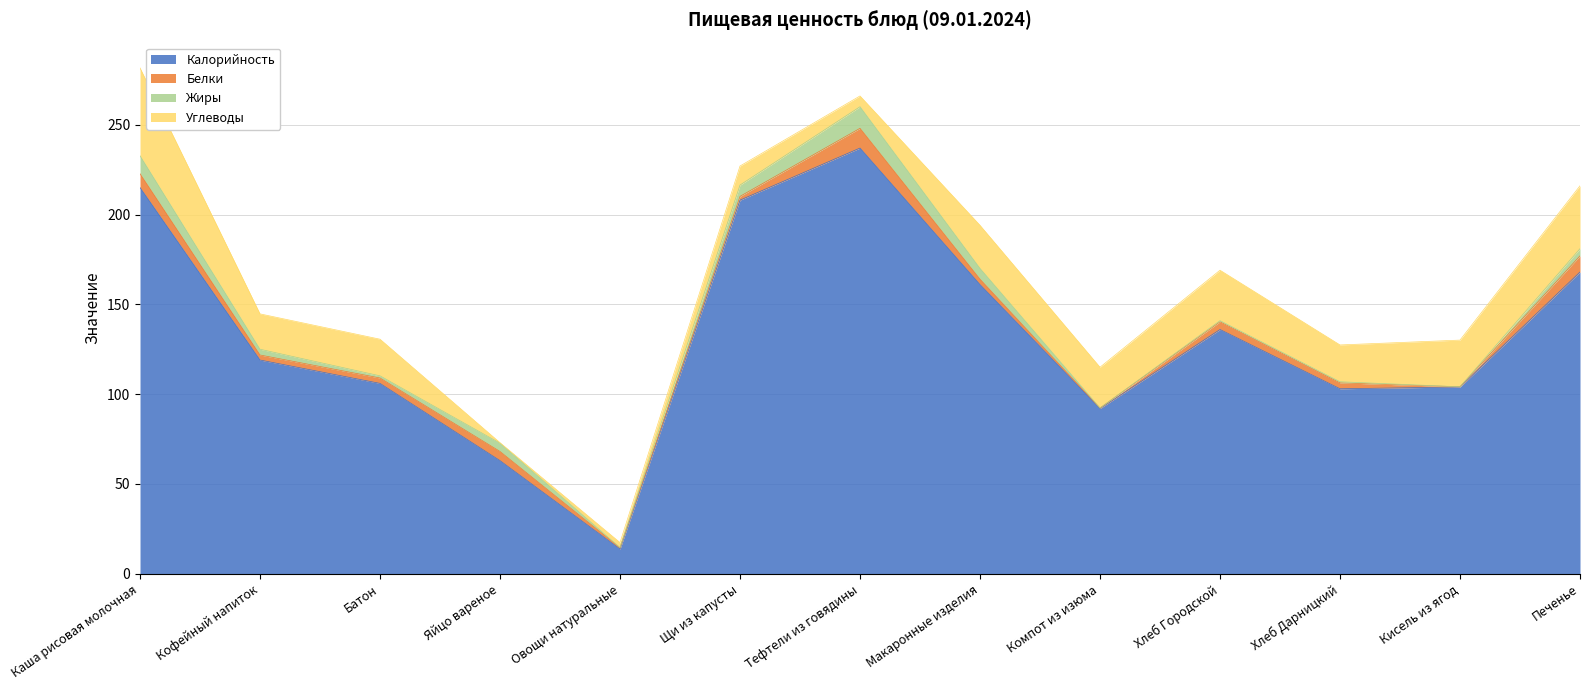

Reading left to right, transcribe all the data shown in this chart.

Калорийность: 215.0	119.0	106.0	63.0	13.8	208.0	237.0	161.0	92.0	136.0	103.0	104.0	168.0
Белки: 7.7	2.8	3.0	5.1	0.7	2.1	11.0	3.0	0.3	4.3	3.3	0.1	9.0
Жиры: 10.0	3.2	1.2	4.6	0.1	6.3	12.0	6.0	0.0	0.6	0.6	0.0	4.0
Углеводы: 48.9	19.7	20.4	0.3	2.8	10.6	6.0	24.0	22.7	28.1	20.5	26.0	35.0